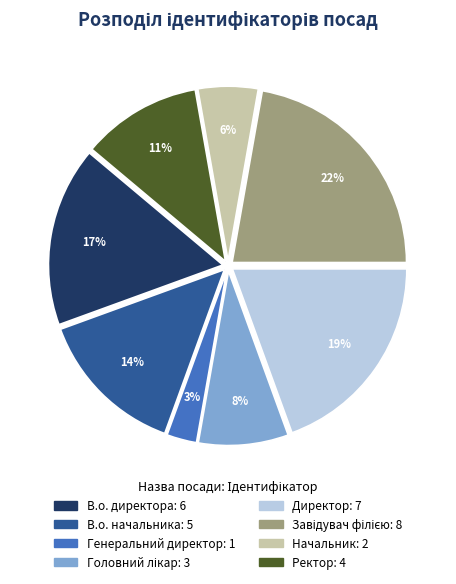

Which has a higher value, Директор or В.о. начальника?

Директор